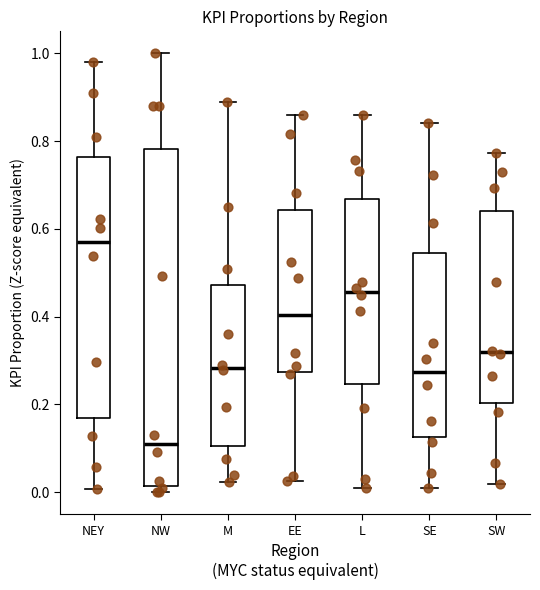

Reading left to right, read every box against the y-axis: the position of its median line, the range the box covers, and the ends of its whiskers. The values are not printed on the chart, so give them approximately, as read against the axis.

NEY: median 0.58, box 0.16 to 0.76, whiskers 0.00 to 0.98
NW: median 0.12, box 0.02 to 0.78, whiskers 0.00 to 1.00
M: median 0.28, box 0.10 to 0.48, whiskers 0.02 to 0.88
EE: median 0.40, box 0.28 to 0.64, whiskers 0.02 to 0.86
L: median 0.46, box 0.24 to 0.66, whiskers 0.00 to 0.86
SE: median 0.28, box 0.12 to 0.54, whiskers 0.02 to 0.84
SW: median 0.32, box 0.20 to 0.64, whiskers 0.02 to 0.78